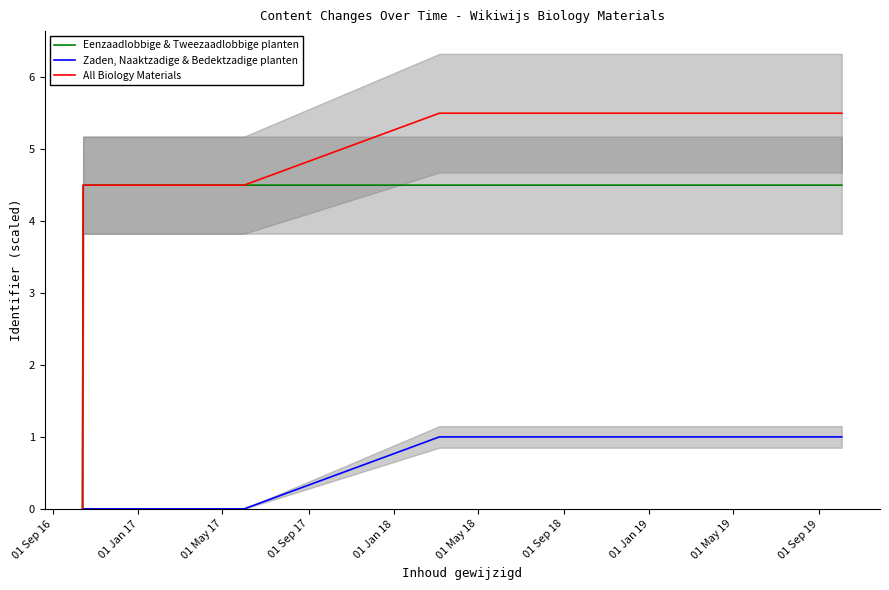

What is the difference between the maximum and minimum values in the Eenzaadlobbige & Tweezaadlobbige planten series?

4.5